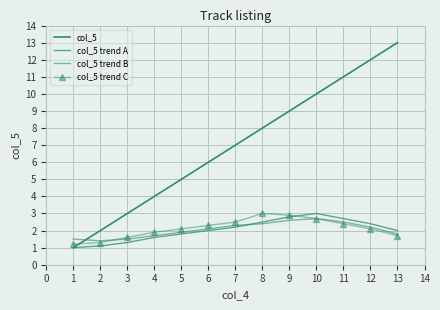

Which series changed the most between 4 and 10?

col_5